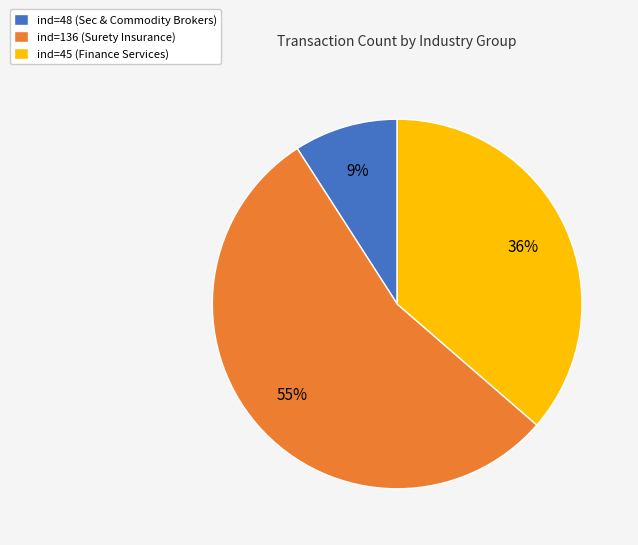

What percentage is the ind=136 (Surety Insurance) slice, to the nearest percent?

55%